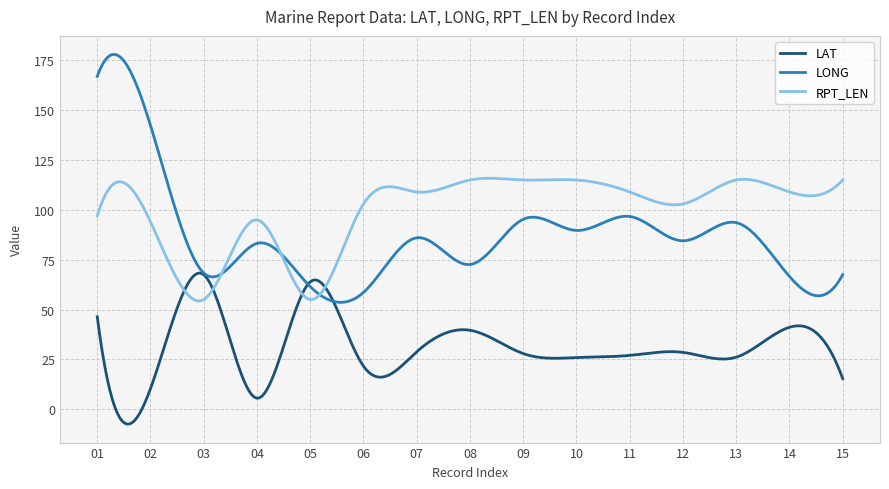

Which series has the widest spread of values?

LONG